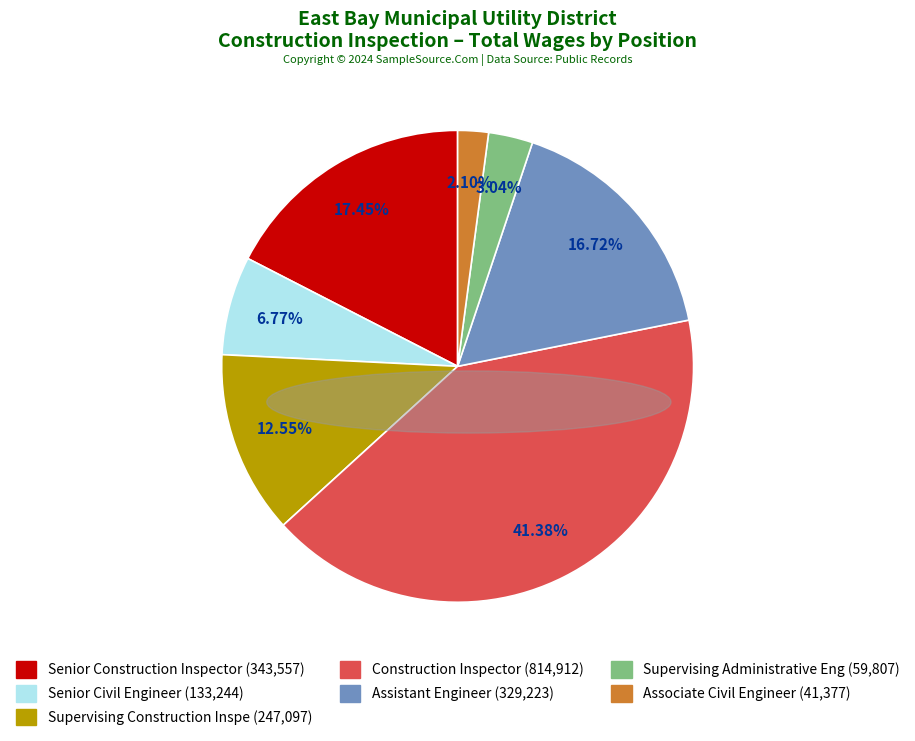

To the nearest percent, what portion does Senior Civil Engineer represent?

7%